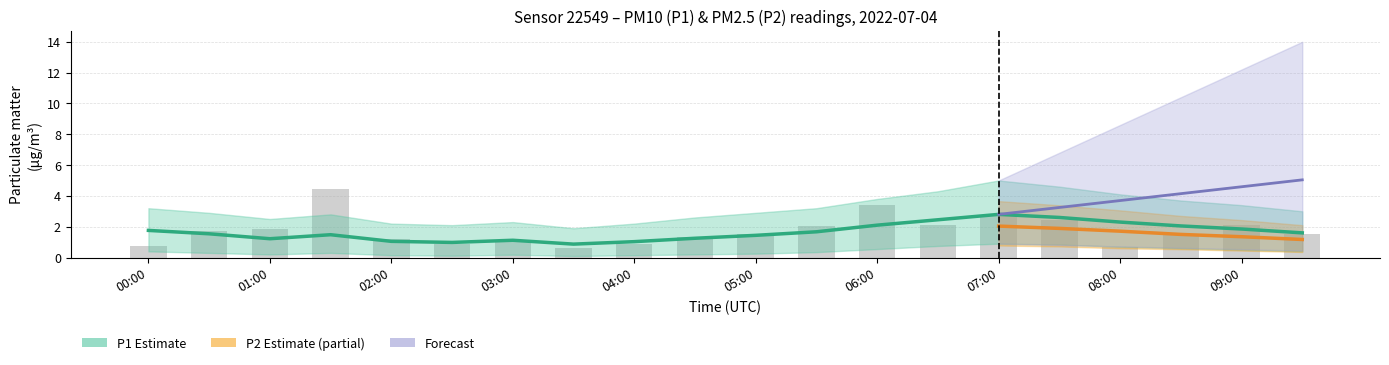

Where is P1_upper nearest to the value 3?

09:30